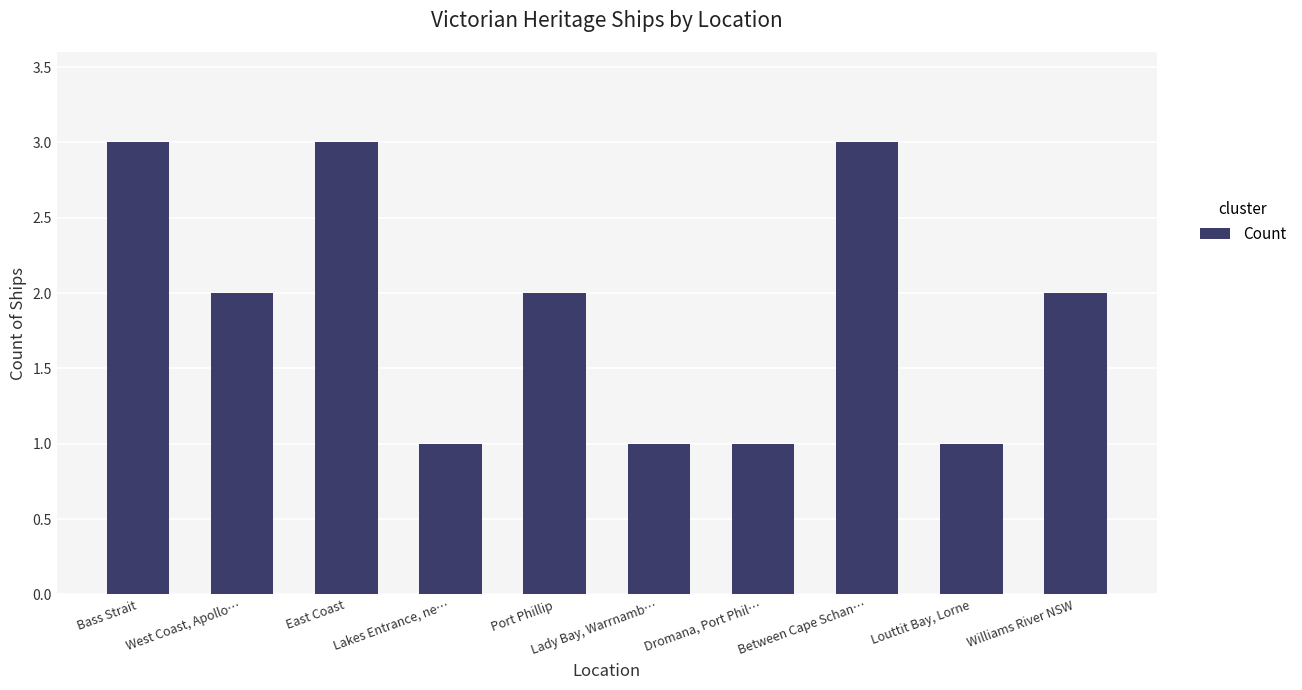

Where does the data first go above 2?

Bass Strait